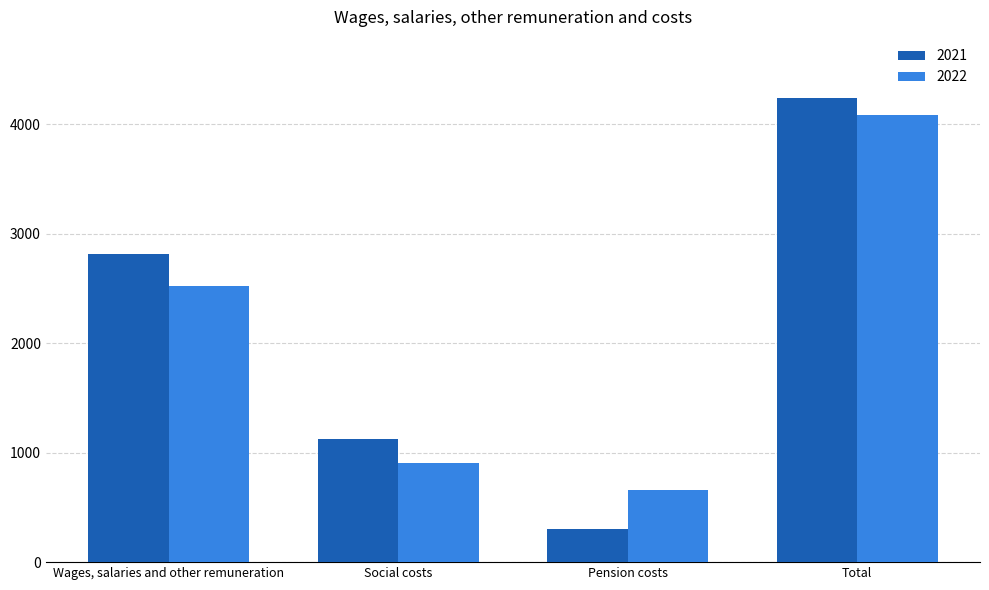

At how many categories does at least one series exceed 2616?

2